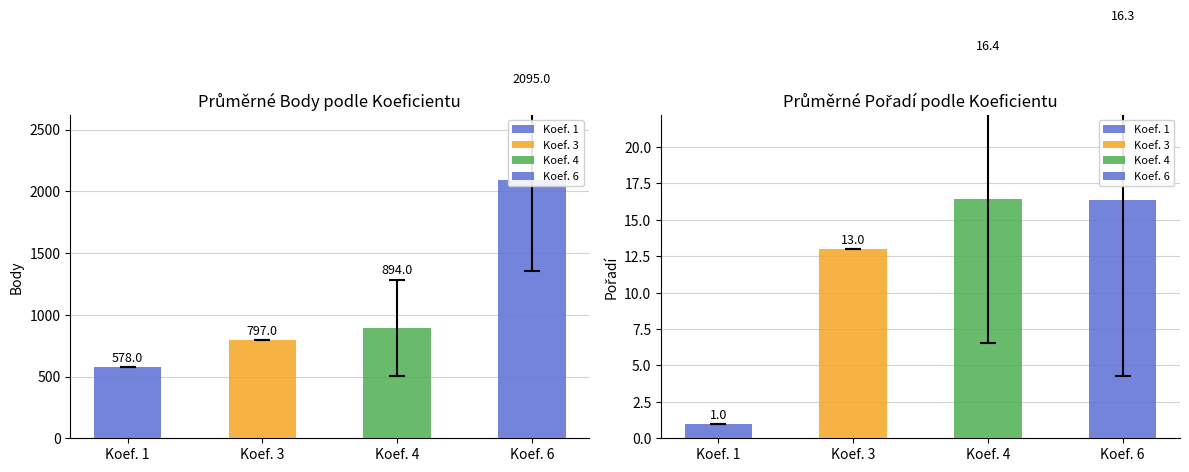

Are the bars horizontal?

No